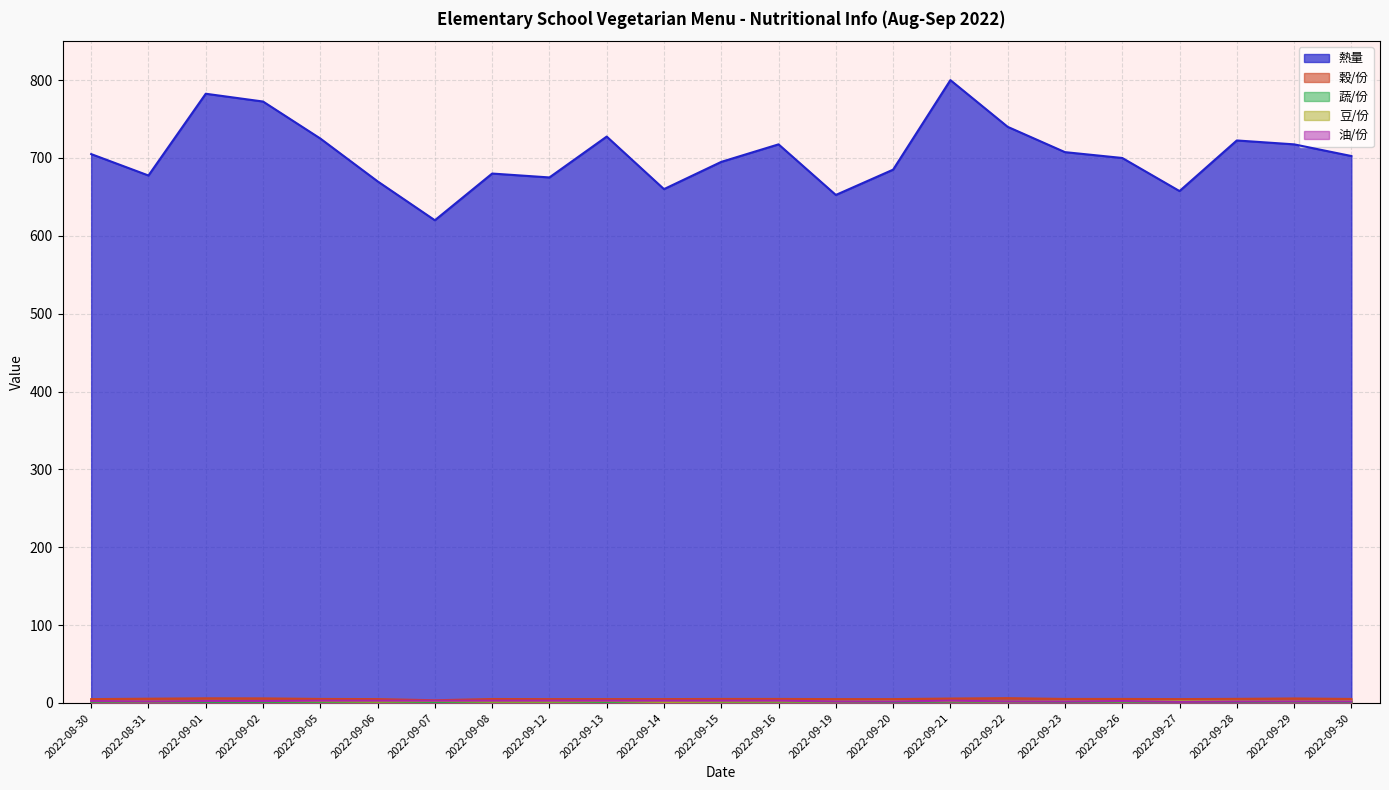

Reading left to right, list all the values displayed in this chart.

熱量: 705.0	677.5	782.5	772.5	725.0	670.0	620.0	680.0	675.0	727.5	660.0	695.0	717.5	652.5	685.0	800.0	740.0	707.5	700.0	657.5	722.5	717.5	702.5
穀/份: 5.0	5.5	6.0	5.9	5.2	5.0	3.5	5.1	5.0	5.0	5.0	5.2	5.2	5.0	5.0	5.7	6.2	5.2	5.2	5.0	5.3	5.8	5.2
蔬/份: 1.5	1.0	1.0	1.2	1.1	1.0	1.1	1.1	1.2	1.2	1.8	1.4	1.7	1.5	1.3	2.0	1.4	1.6	1.3	1.1	1.6	1.1	1.4
豆/份: 2.4	2.0	2.6	2.5	2.3	1.8	2.6	1.8	1.8	2.5	1.4	1.8	2.0	2.0	2.5	2.5	2.0	2.5	2.2	2.5	2.6	2.2	2.5
油/份: 2.5	2.0	2.5	2.5	3.0	3.0	3.0	3.0	3.0	3.0	3.0	3.0	3.0	2.0	2.0	3.0	2.0	2.0	2.5	1.5	2.0	2.0	2.0